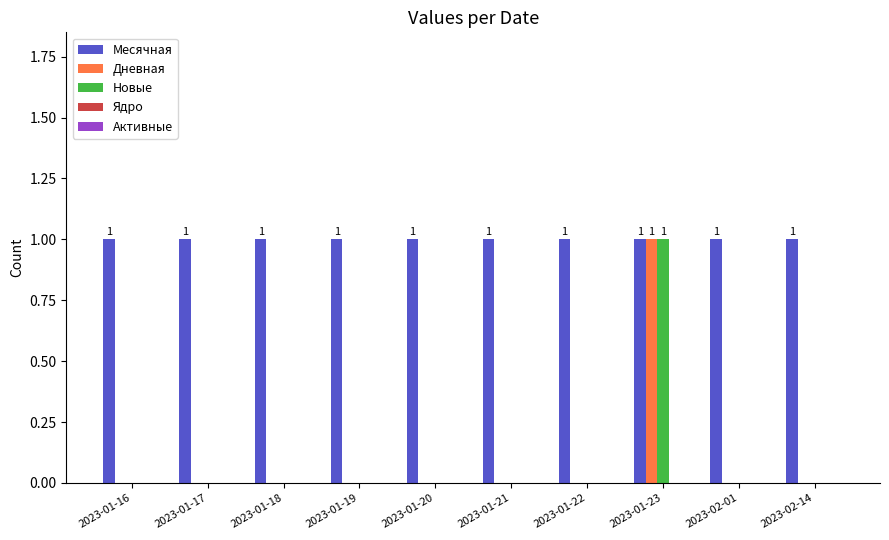

How many groups of bars are there?

10